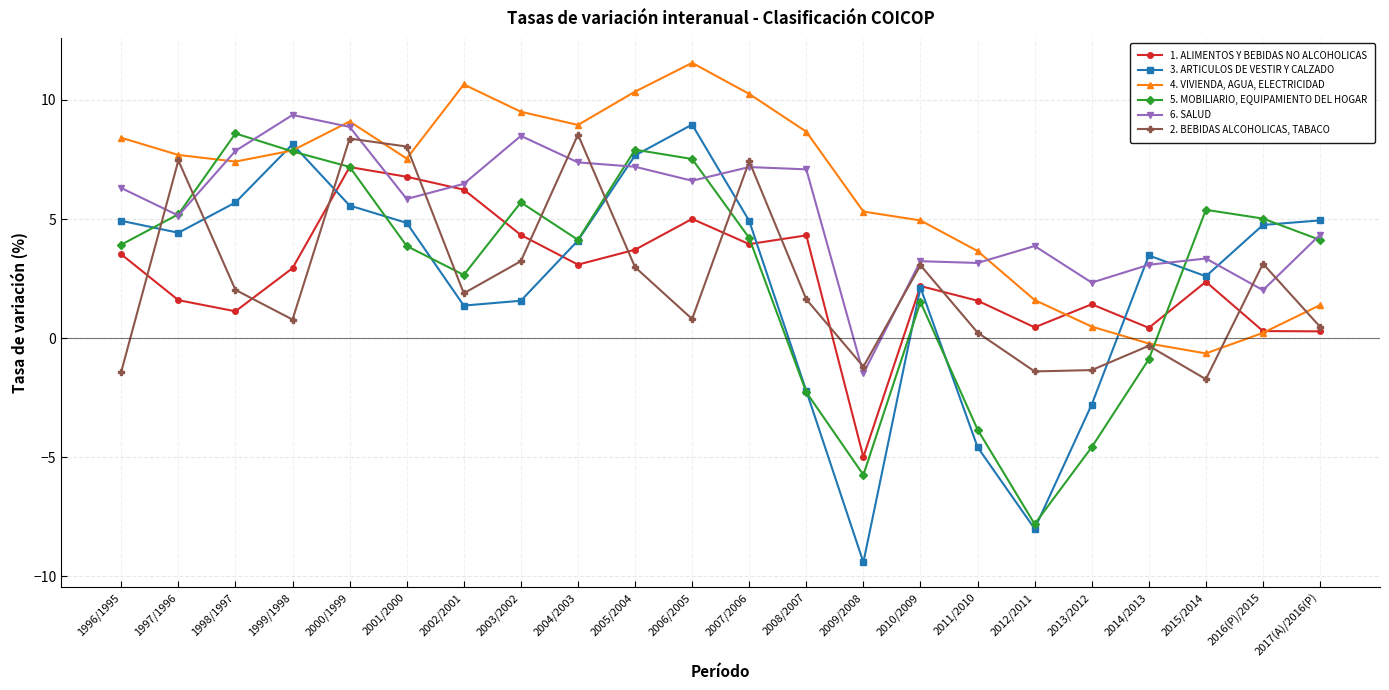

What is the value of the 2. BEBIDAS ALCOHOLICAS, TABACO point at the 8th from the left?

3.2